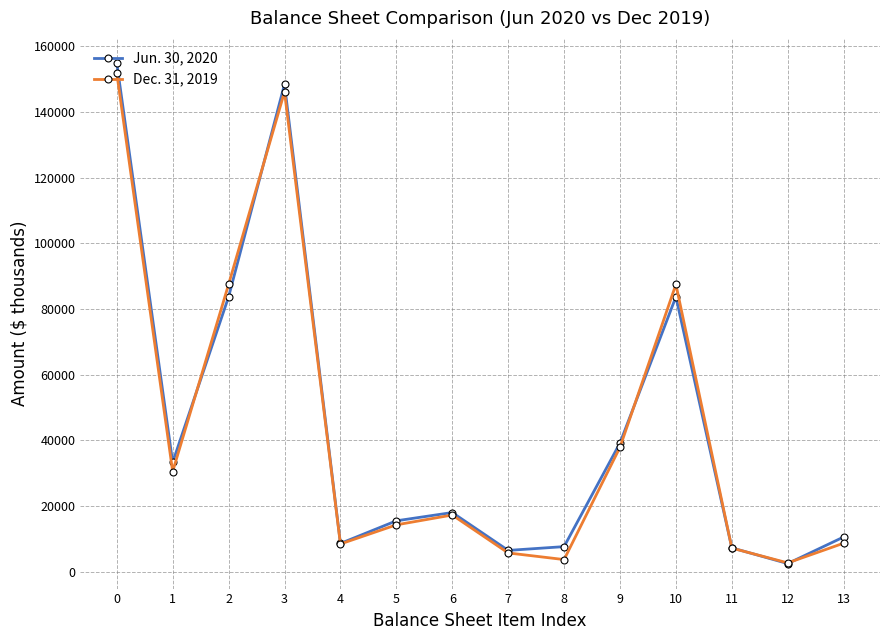

Which series changed the most between 2 and 6?

Dec. 31, 2019